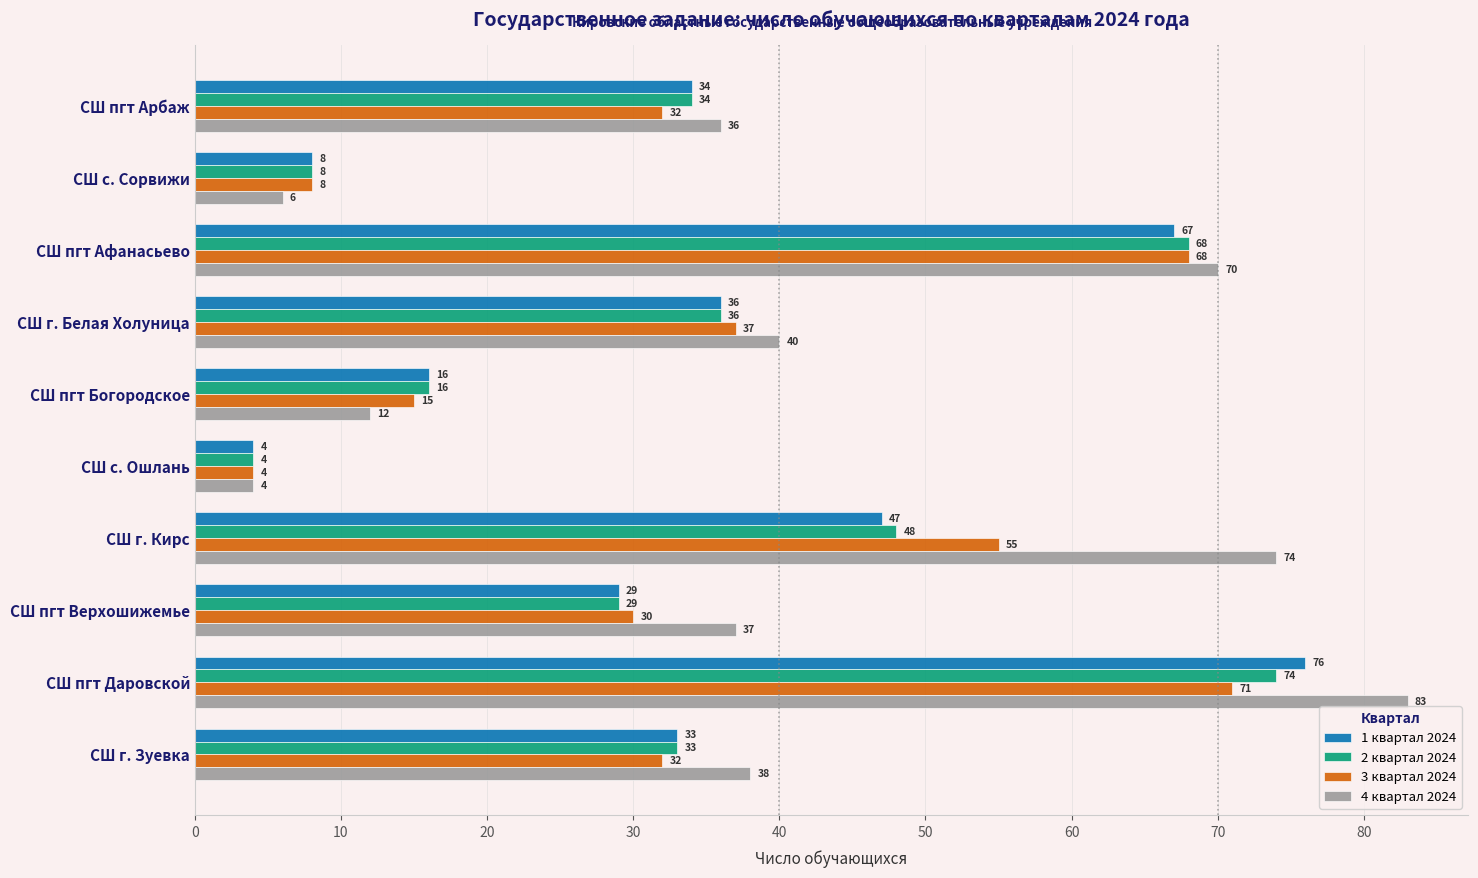

At how many categories does at least one series exceed 76?

1